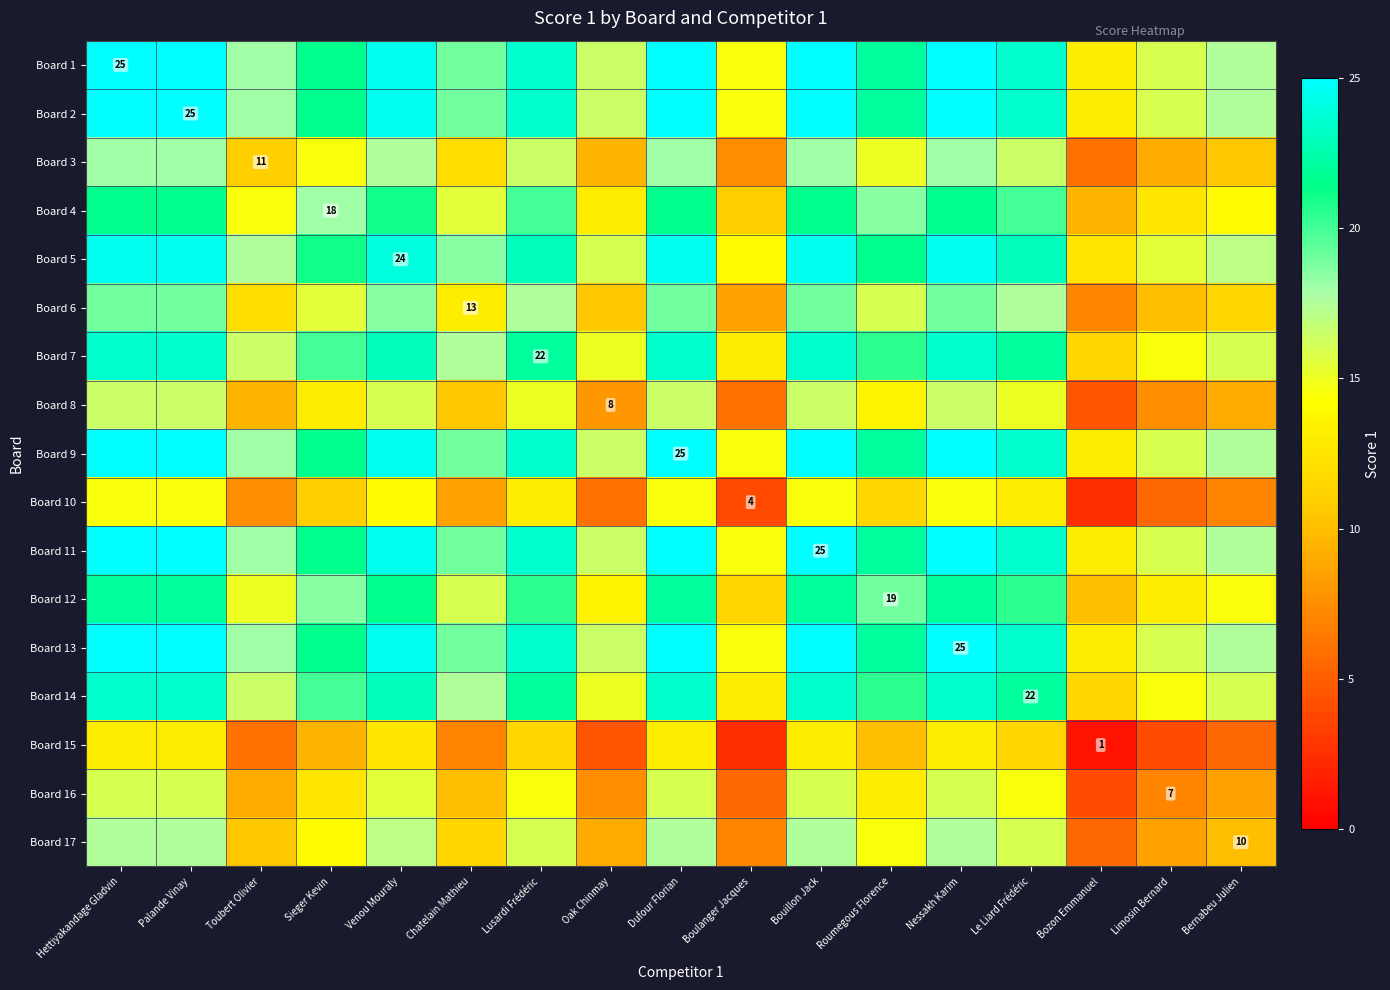

True or false: Board 13 has a value of 11.3 at Nessakh Karim.

False